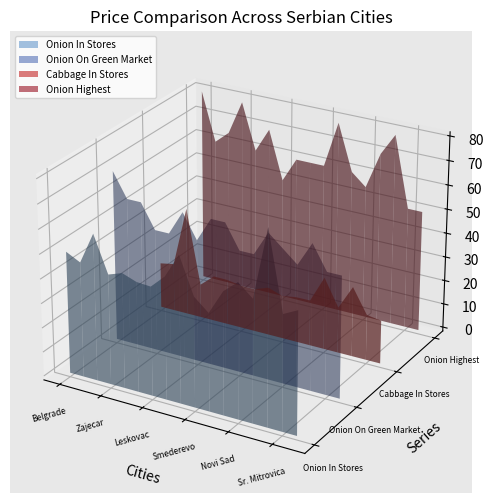

Reading left to right, list all the values displayed in this chart.

Onion In Stores: 49.9	47.0	59.9	45.0	47.0	44.9	44.5	50.0	60.0	44.9	39.9	50.0	55.0	50.0	79.0	47.0	50.0
Onion On Green Market: 70.0	60.0	60.0	50.0	50.0	60.0	50.0	60.0	60.0	50.0	50.0	60.0	55.0	50.0	60.0	50.0	50.0
Cabbage In Stores: 18.9	20.0	44.9	14.0	19.0	18.9	18.0	17.9	20.0	18.0	18.9	19.0	30.0	19.0	29.0	18.9	18.0
Onion Highest: 80.0	60.0	65.0	79.0	60.0	70.0	50.0	60.0	60.0	60.0	79.0	60.0	55.0	70.0	79.0	50.0	50.0